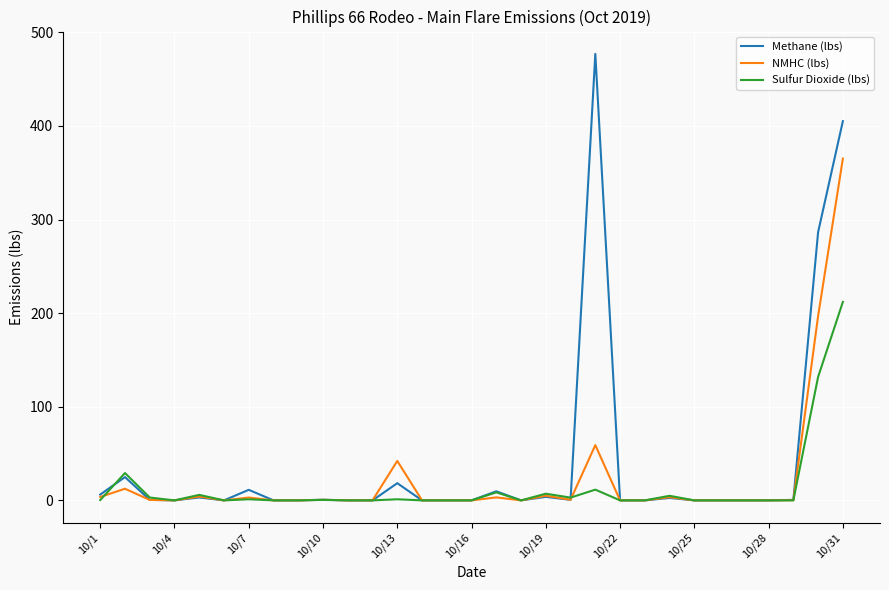

After their last crossing, which series has the higher values: Sulfur Dioxide (lbs) or NMHC (lbs)?

NMHC (lbs)